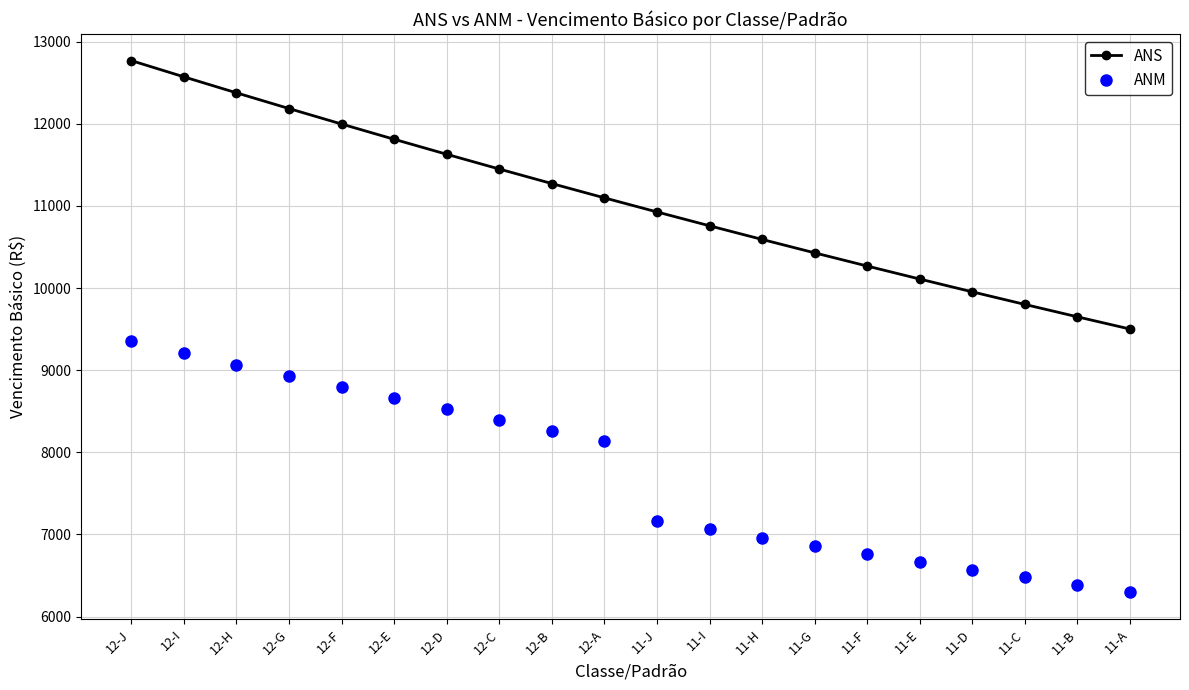

True or false: ANS and ANM cross at least once.

False